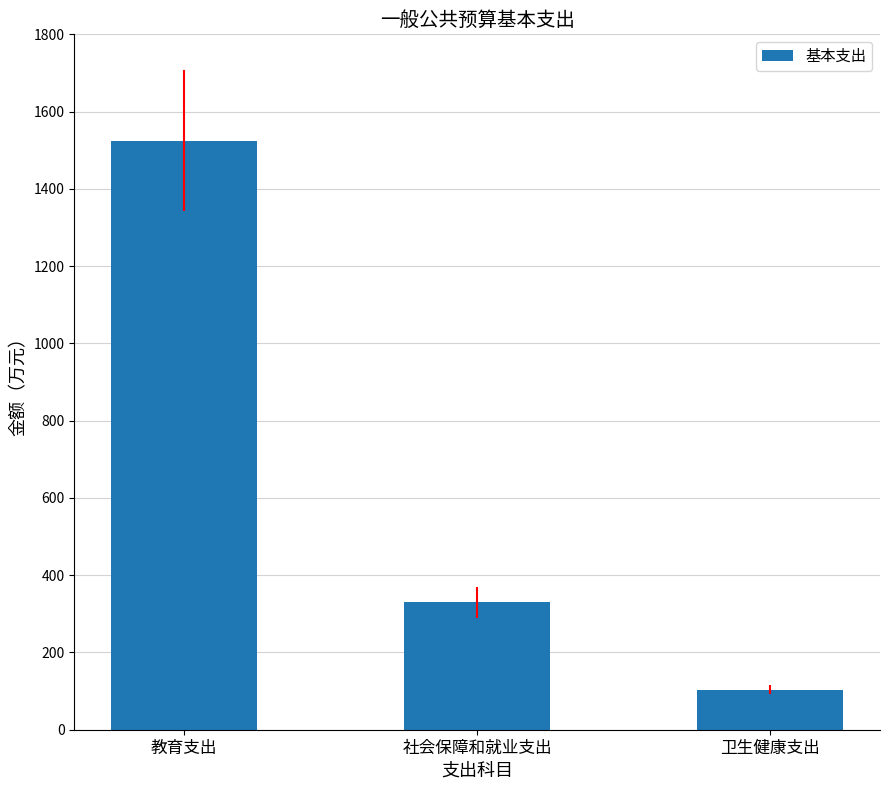

Which category has the lowest value across all series?

卫生健康支出